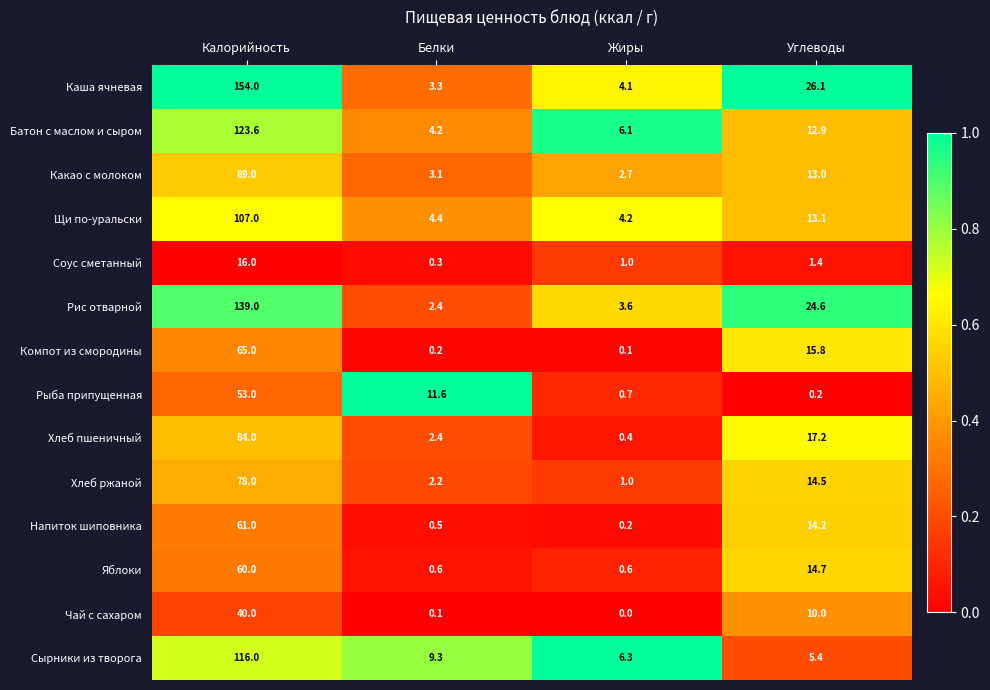

Rank the series at Углеводы from highest to lowest value.

Каша ячневая, Рис отварной, Хлеб пшеничный, Компот из смородины, Яблоки, Хлеб ржаной, Напиток шиповника, Щи по-уральски, Какао с молоком, Батон с маслом и сыром, Чай с сахаром, Сырники из творога, Соус сметанный, Рыба припущенная